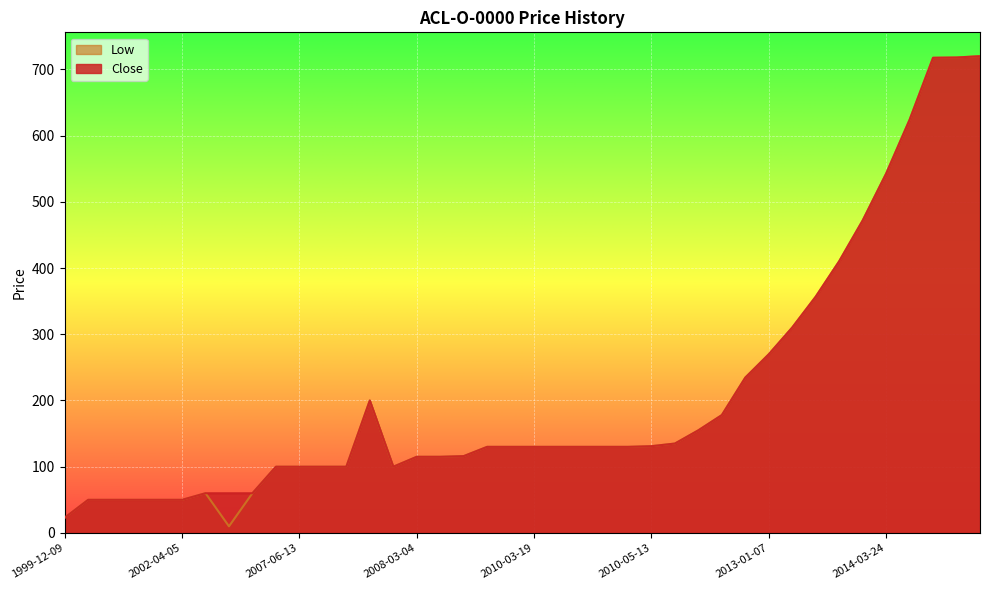

At which label is Close closest to 371?

2013-11-14